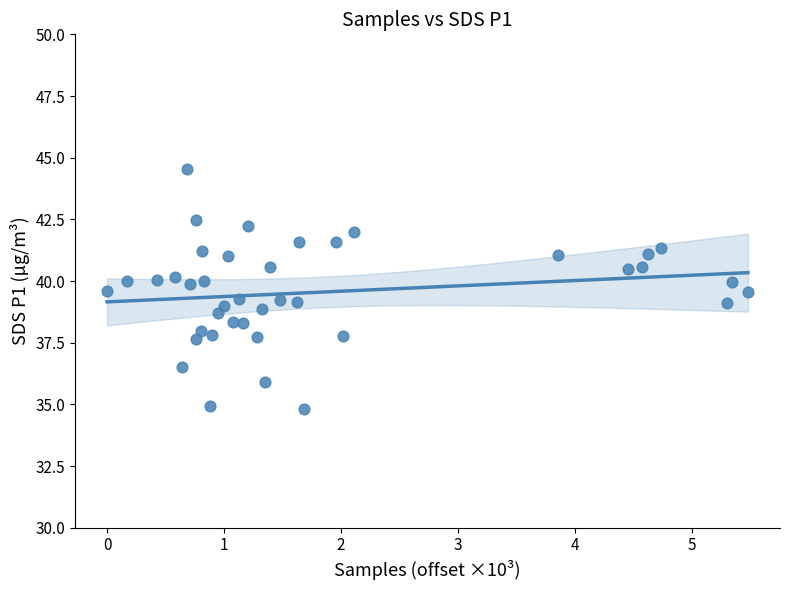

What is the range of Y values (max minus min)?

9.7